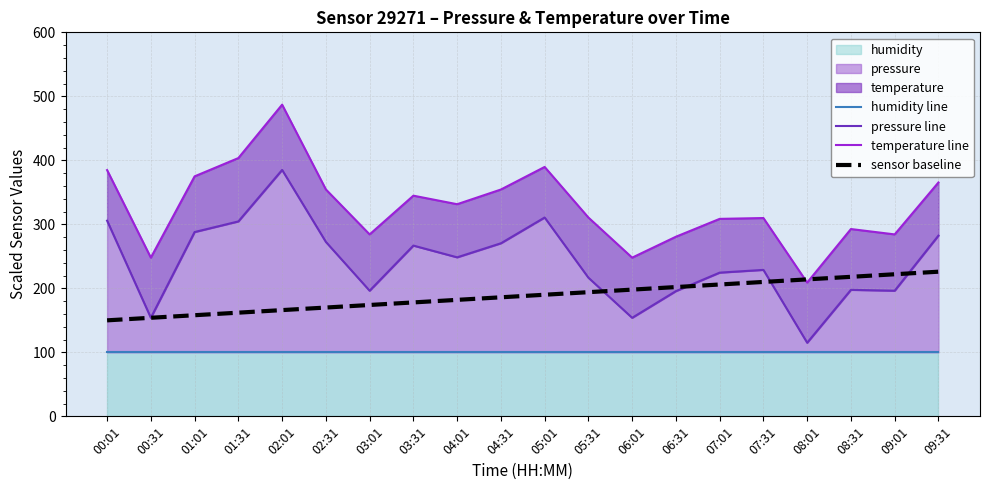

Rank the categories by humidity line value from lowest to highest.

00:01, 00:31, 01:01, 01:31, 02:01, 02:31, 03:01, 03:31, 04:01, 04:31, 05:01, 05:31, 06:01, 06:31, 07:01, 07:31, 08:01, 08:31, 09:01, 09:31